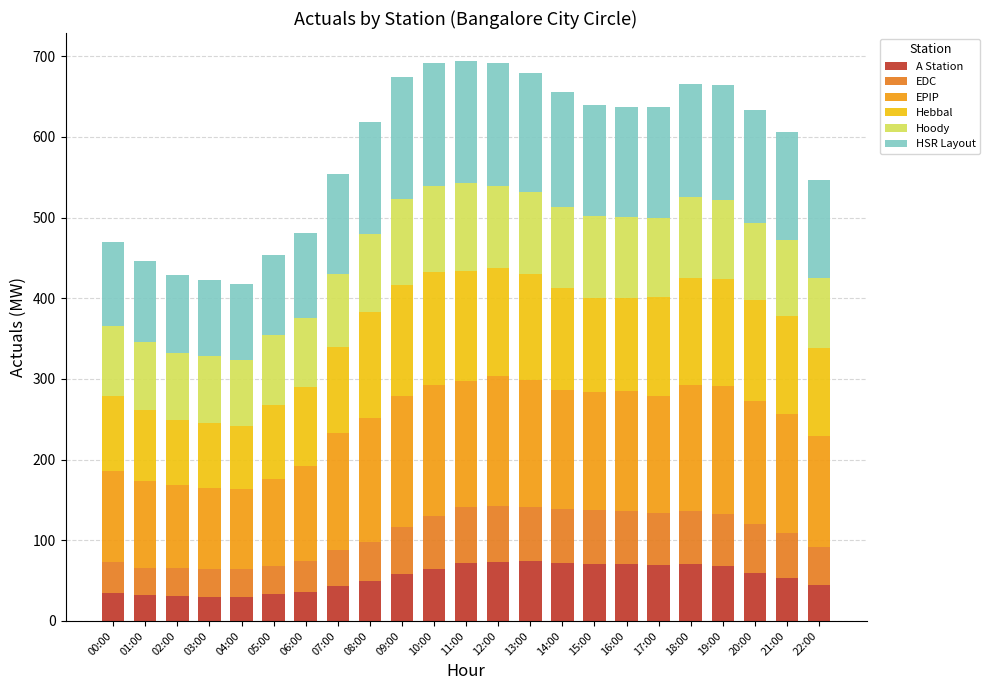

Which series has the widest spread of values?

EPIP